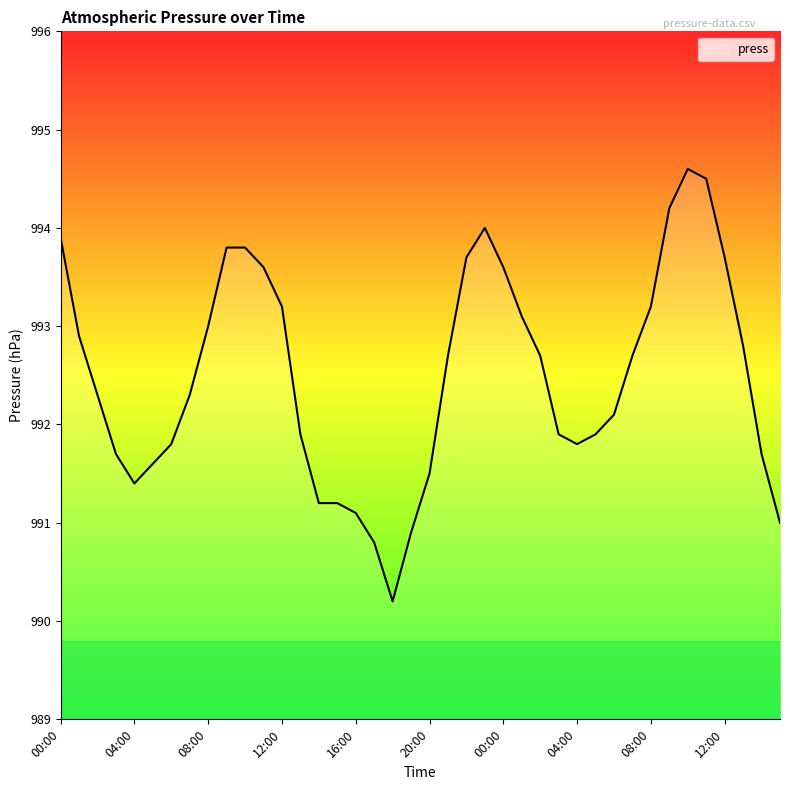

What is the difference between the maximum and minimum values?

4.4